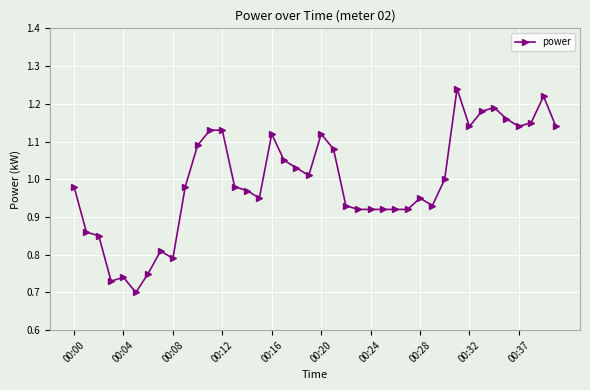

What is the difference between the maximum and second lowest values?

0.5